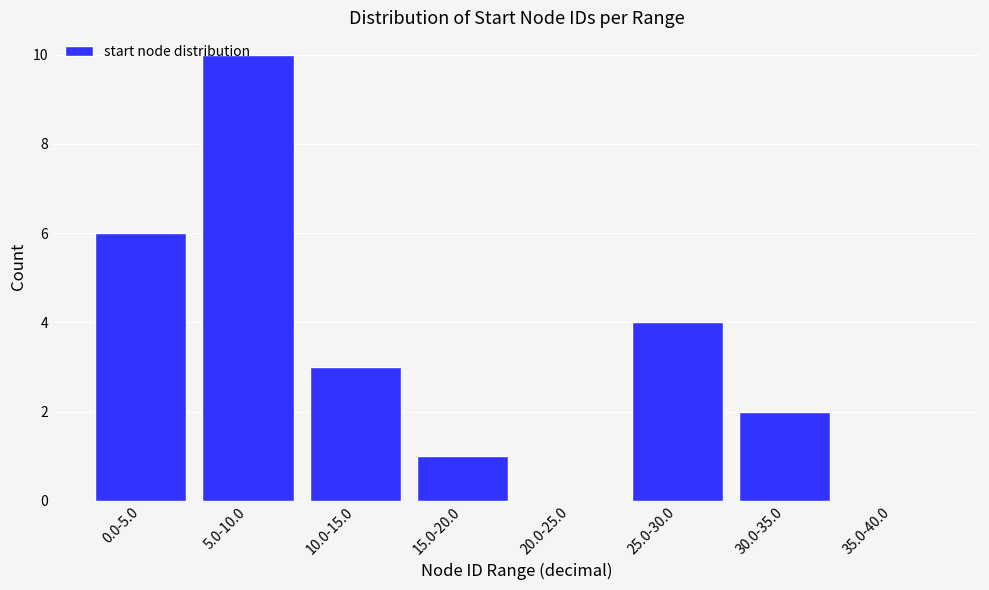

What is the sum of all values?

26